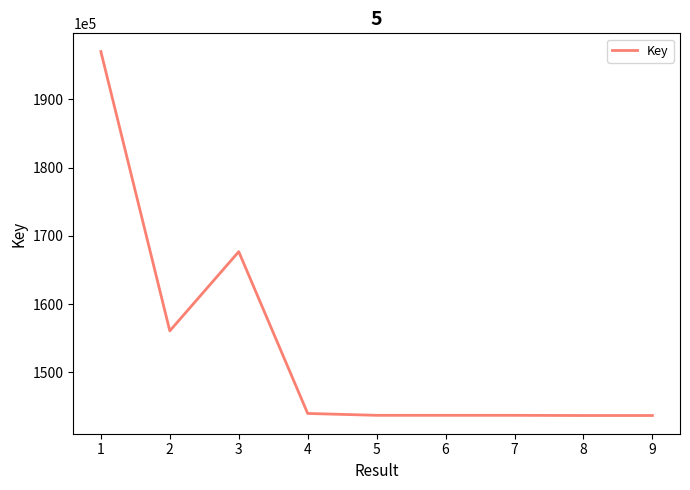

What is the difference between the values at 8 and 2?

12404811